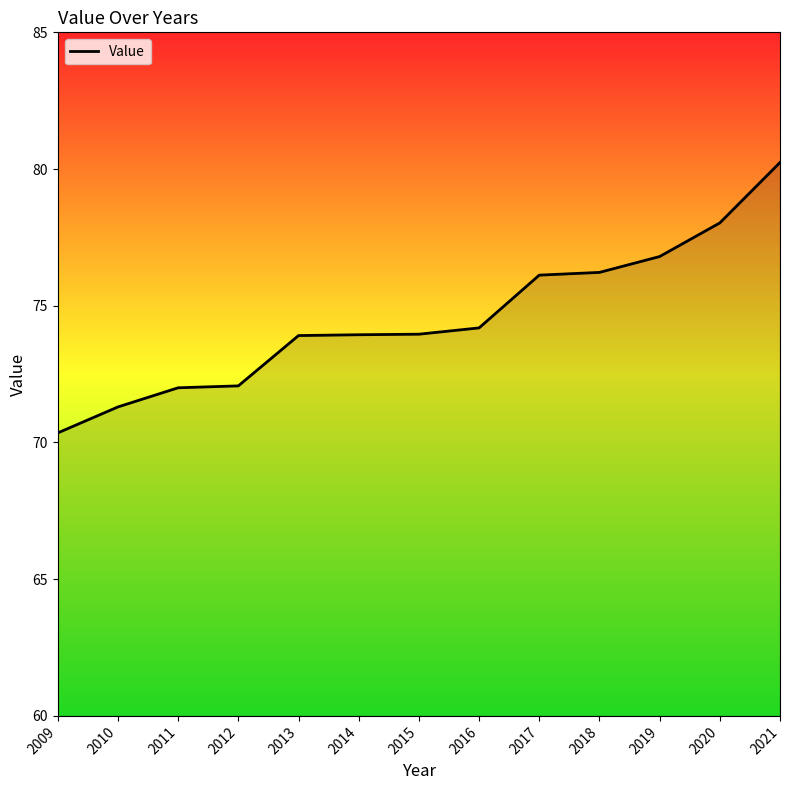

What is the maximum value shown in the chart?

80.2